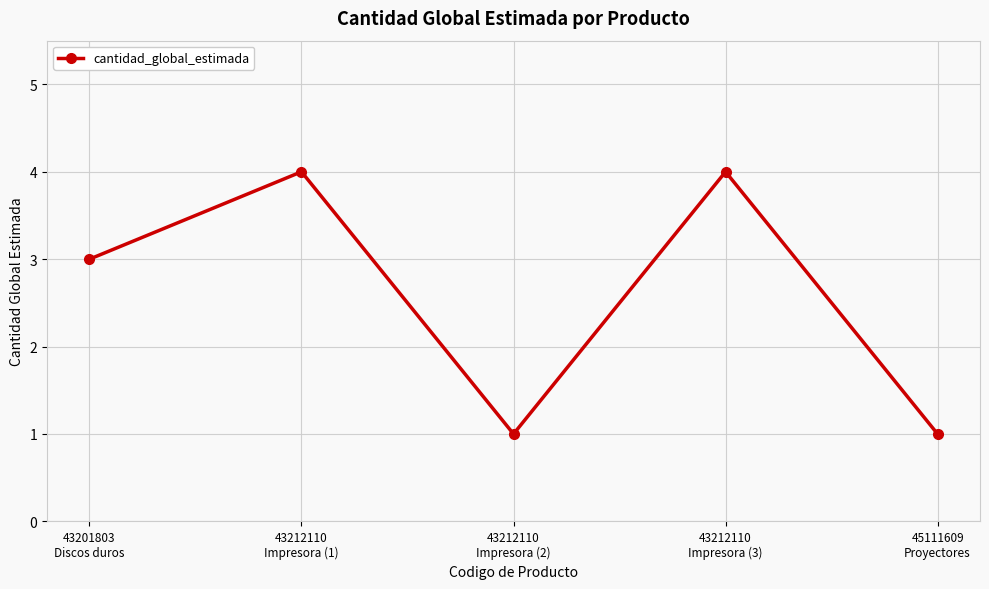

Between 43212110
Impresora (1) and 45111609
Proyectores, which is larger?

43212110
Impresora (1)